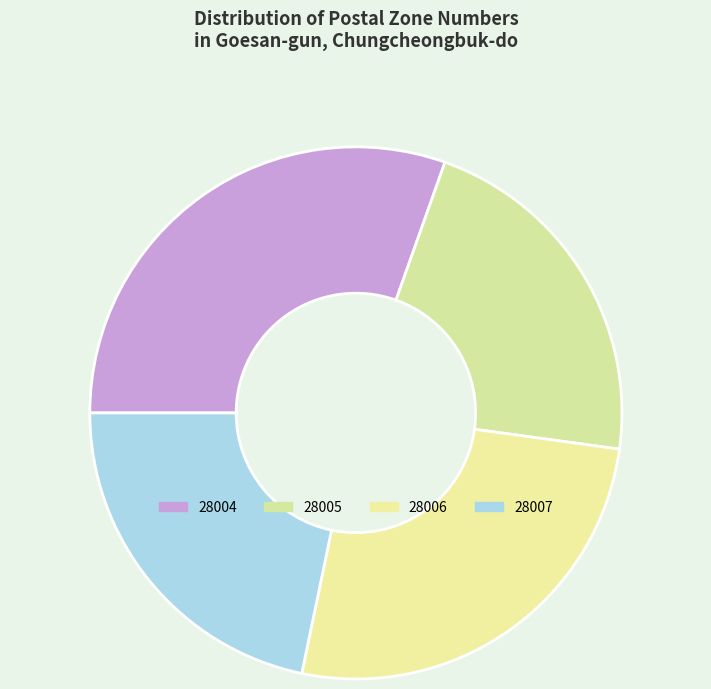

To the nearest percent, what is the average slice percentage?

25%